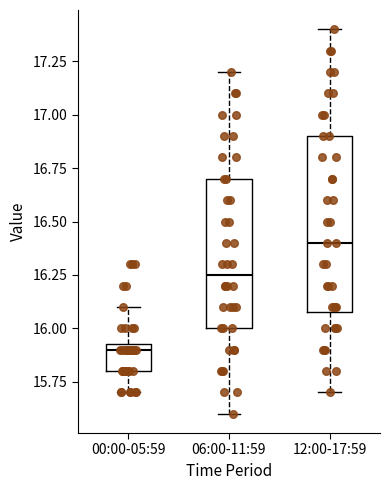

Which box has the highest median line?

12:00-17:59